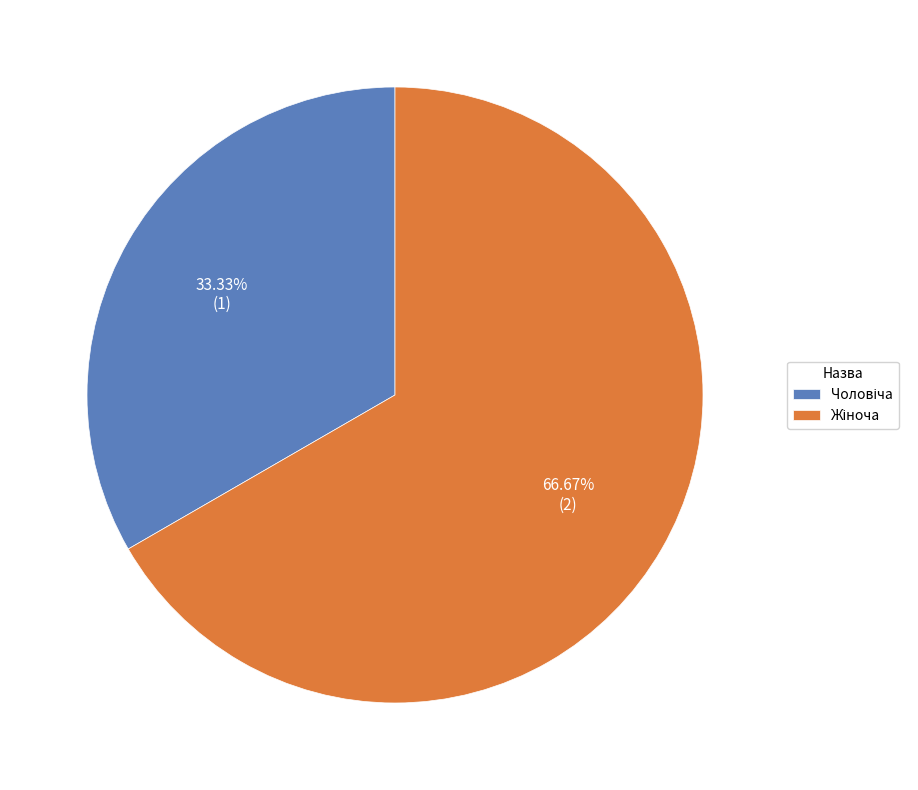

Is there any slice that represents more than half of the pie?

Yes